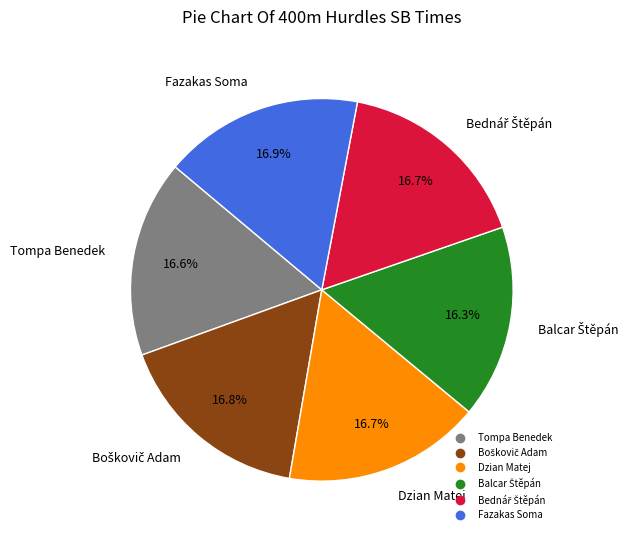

What percentage is the Dzian Matej slice, to the nearest percent?

17%